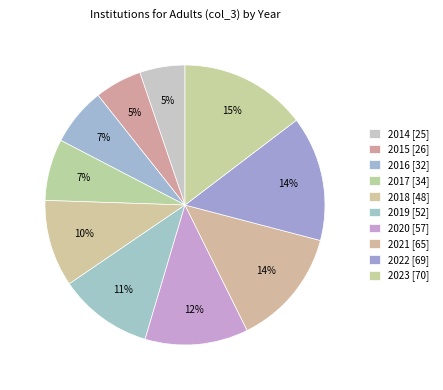

What is the ratio of the value at 2017 to the value at 2016?

1.1